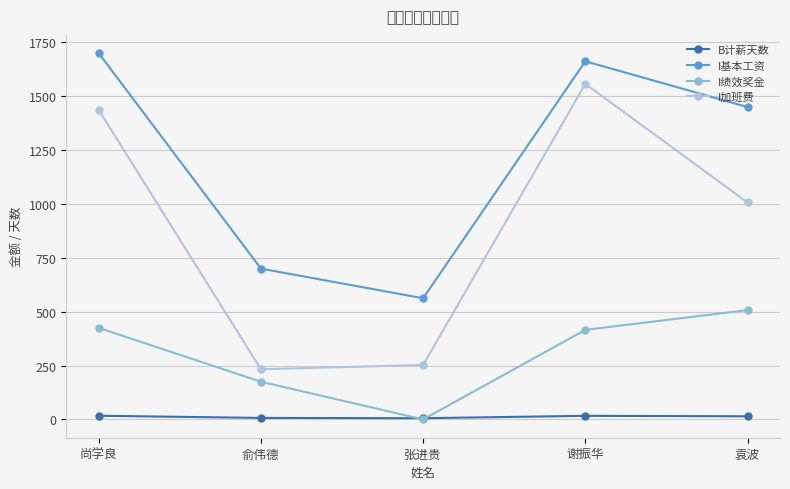

Is the value of I绩效奖金 at 俞伟德 greater than the value of I加班费 at 谢振华?

No